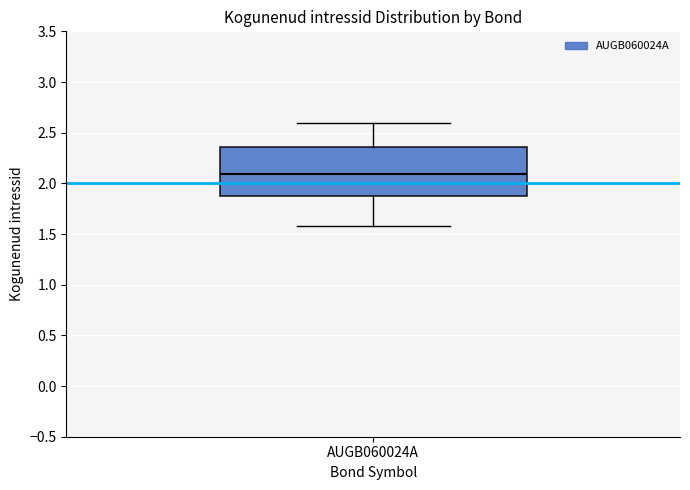

Where is the lower edge of the box for AUGB060024A on the y-axis? The values are not printed on the chart, so give them approximately, as read against the axis.

1.85